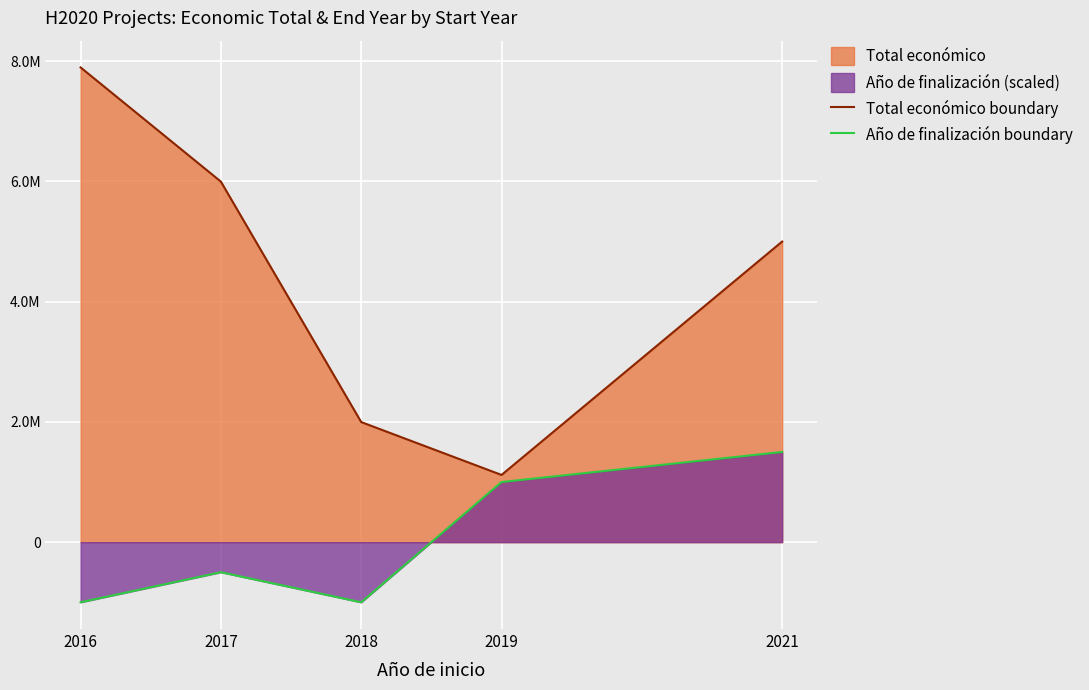

Which label corresponds to the largest value in the chart?

2016